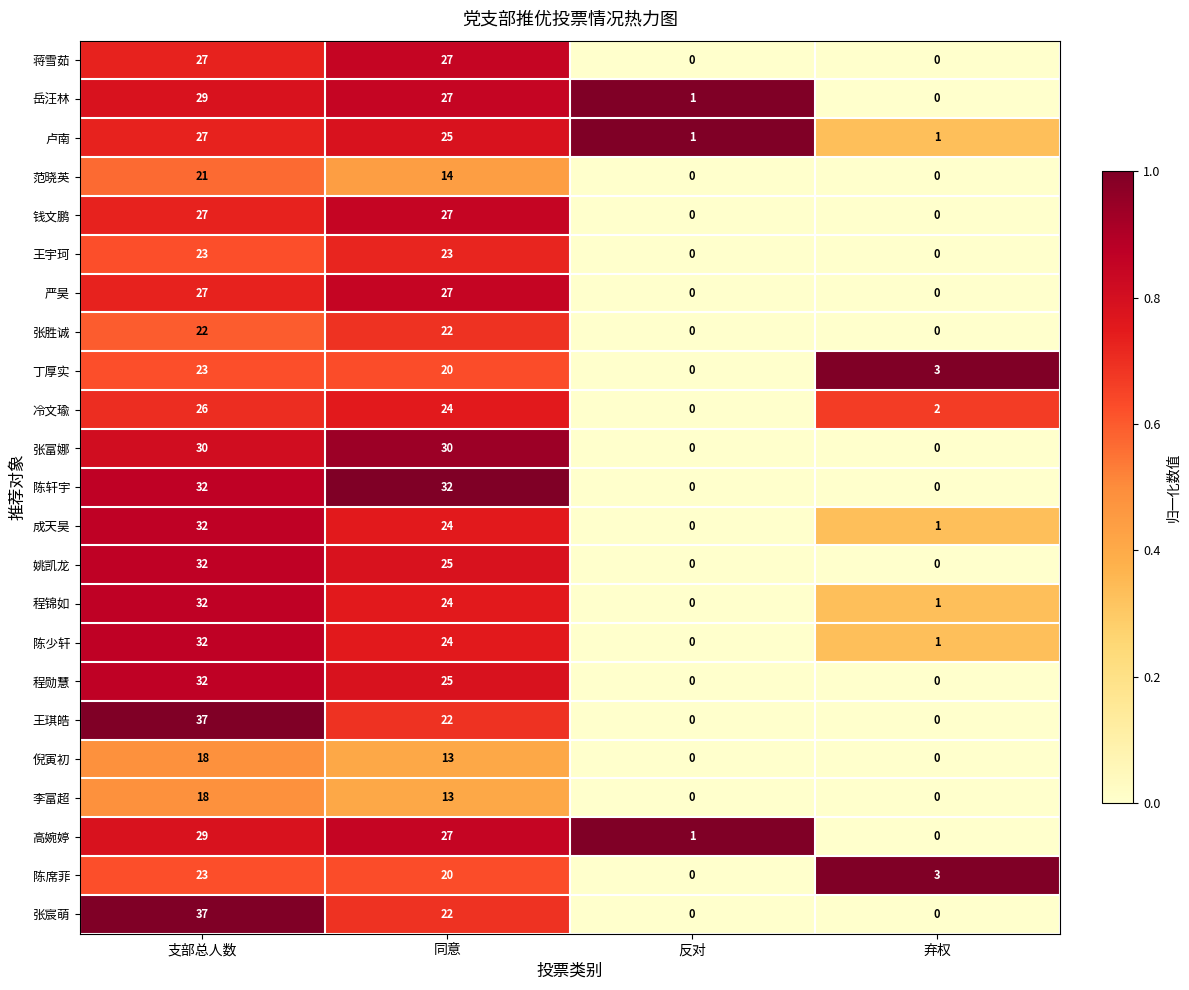

What is the maximum value shown in the chart?

37